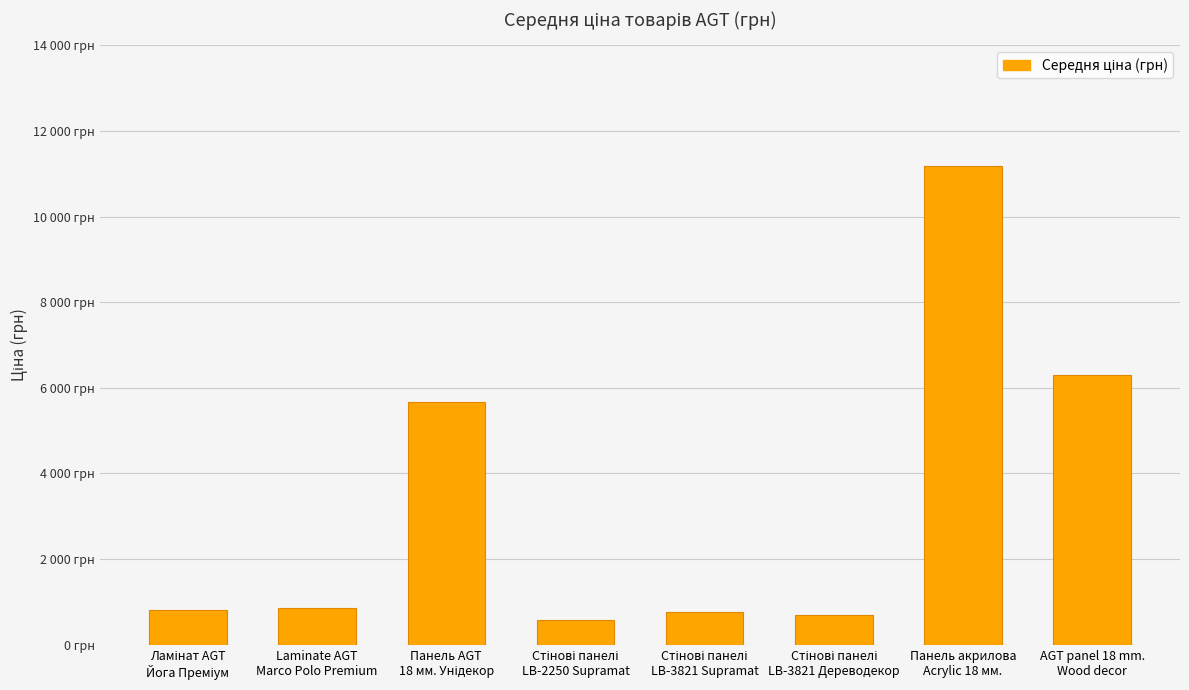

Does the chart contain any negative values?

No